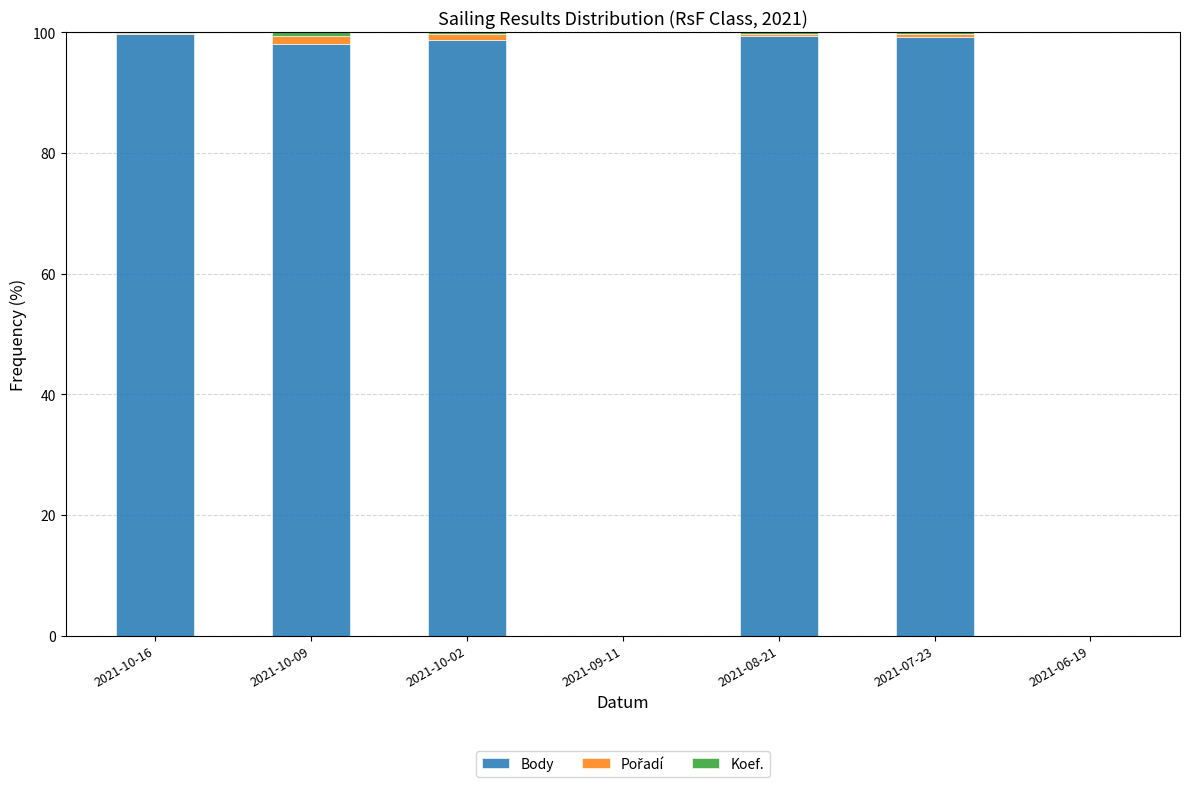

At which label does Body first exceed 98?

2021-10-16